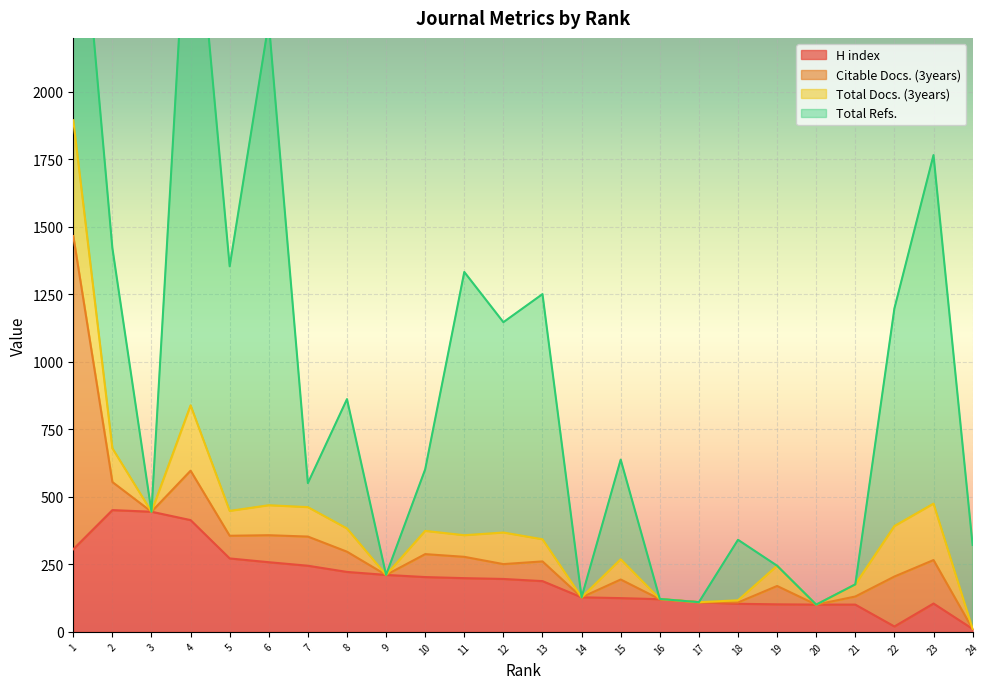

At which category does Total Refs. reach its first local valley?

3